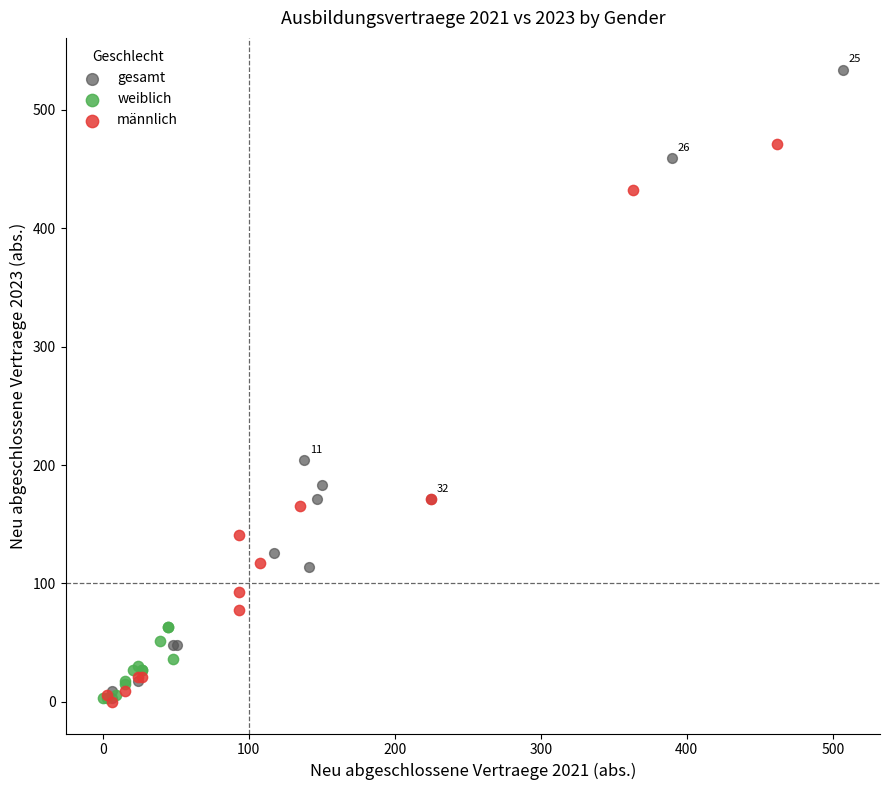

Which series has the widest spread of Y values?

gesamt